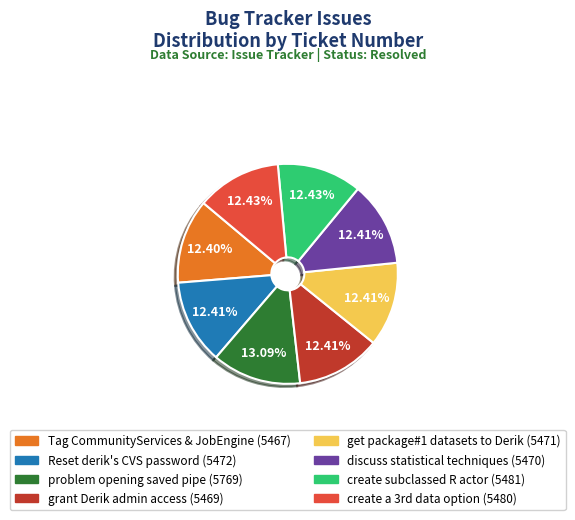

Is there any slice that represents more than half of the pie?

No